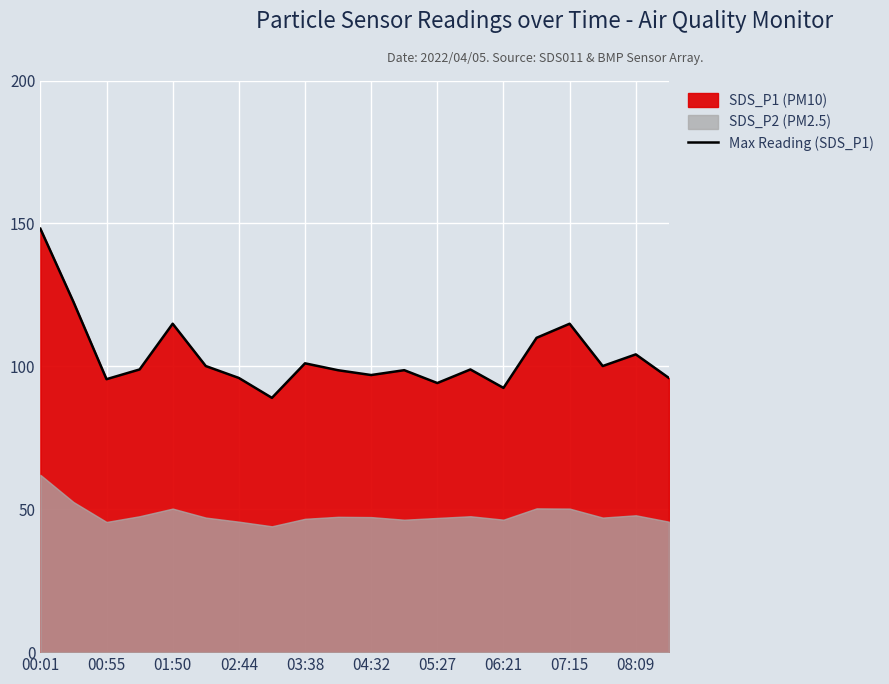

The Max Reading (SDS_P1) series shows 59.7 at 00:55. True or false?

False